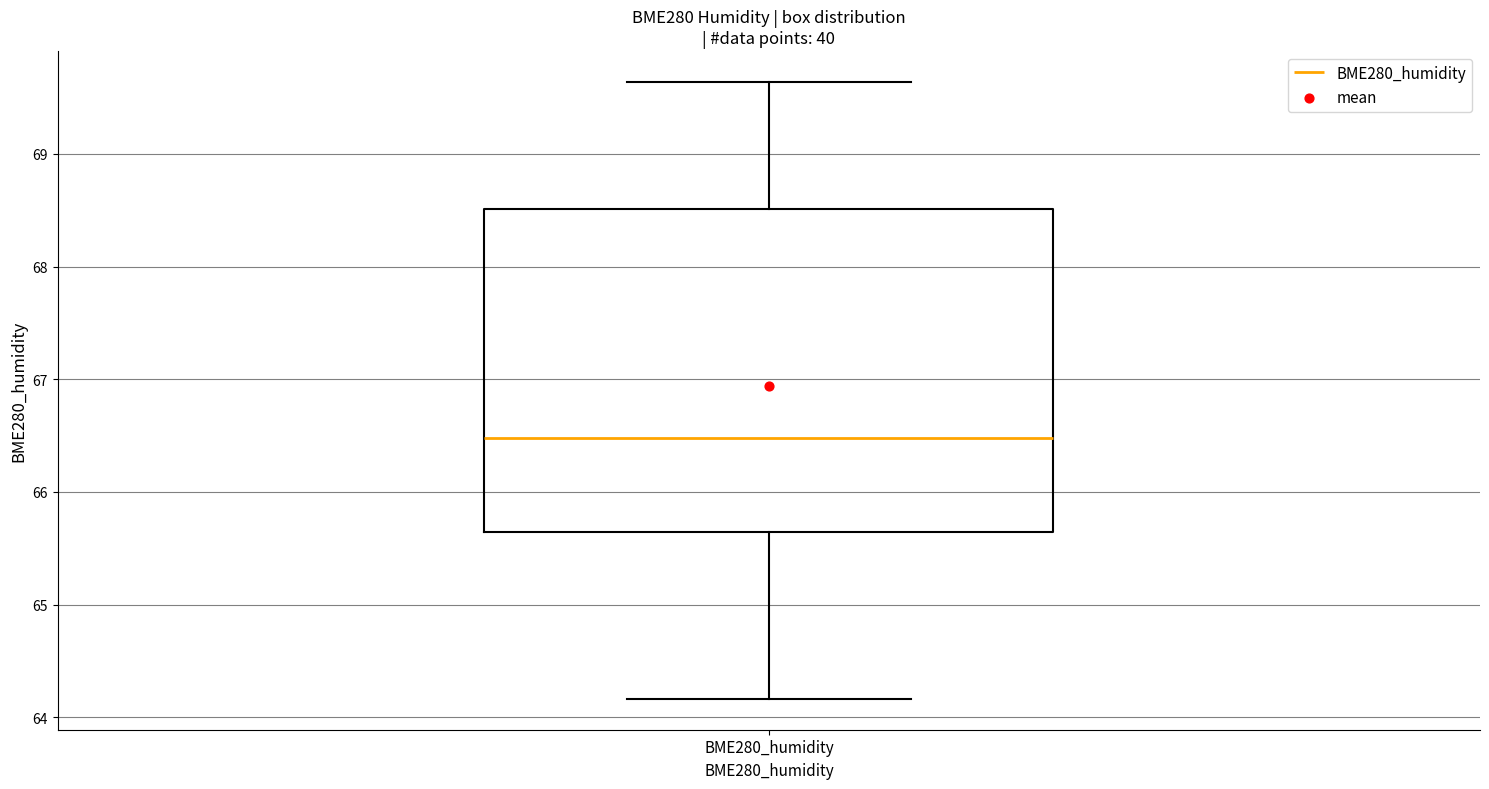

Transcribe this box plot: give where the median line is, the range the box spans, and where the two whiskers end, as read against the y-axis. The values are not printed on the chart, so give them approximately, as read against the axis.

median 66.5, box 65.6 to 68.5, whiskers 64.2 to 69.6